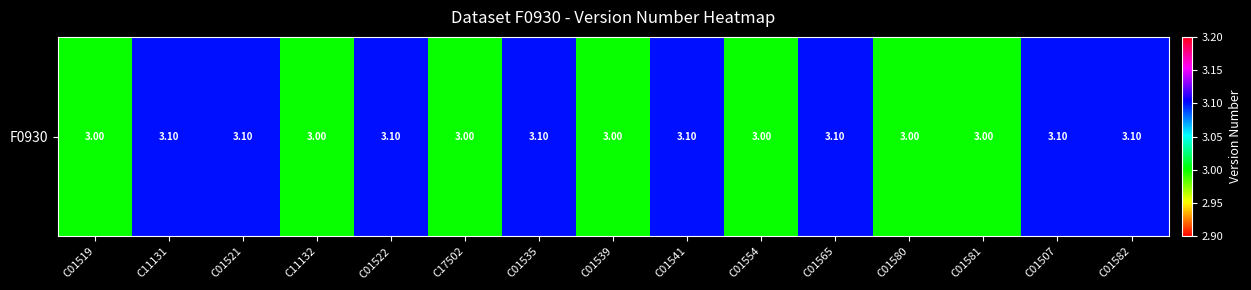

How many values are between 3 and 4?

15